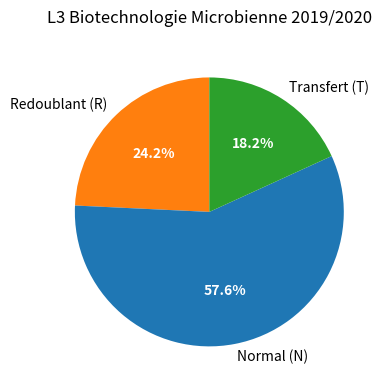

Rank the categories by value from highest to lowest.

Normal (N), Redoublant (R), Transfert (T)